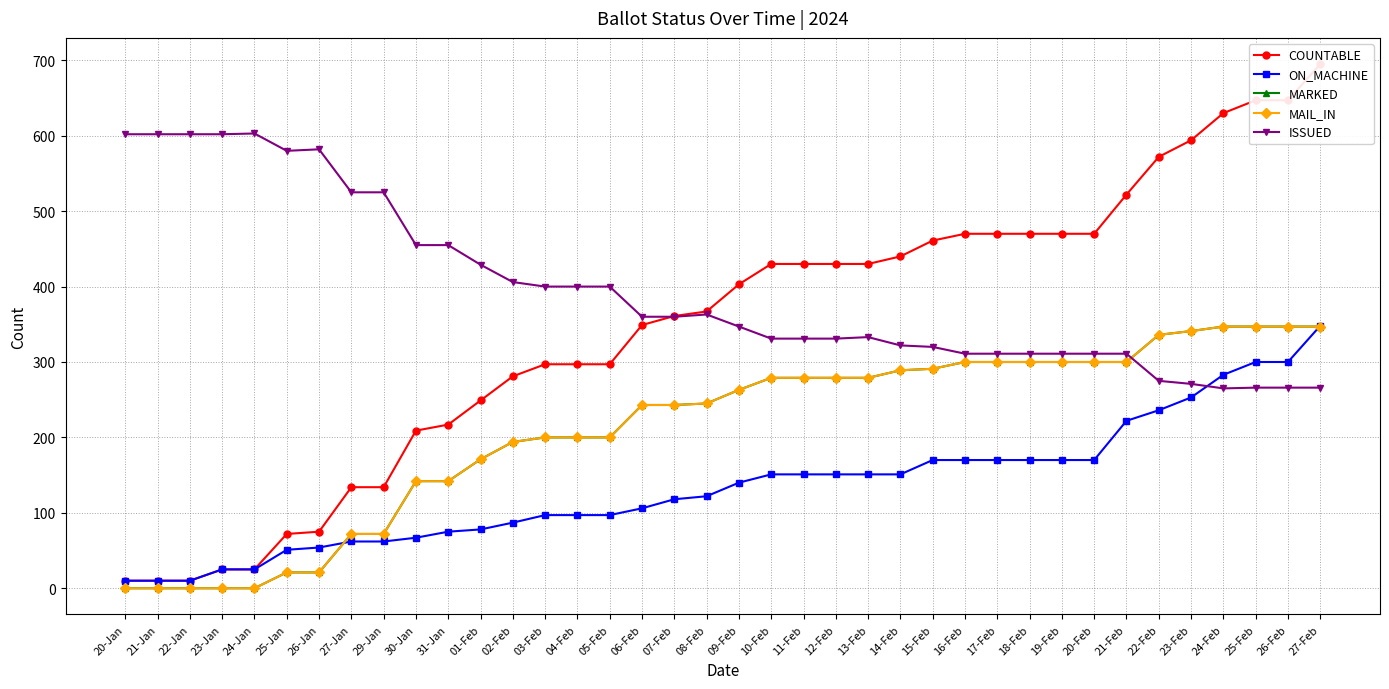

Which label corresponds to the smallest value in the chart?

20-Jan